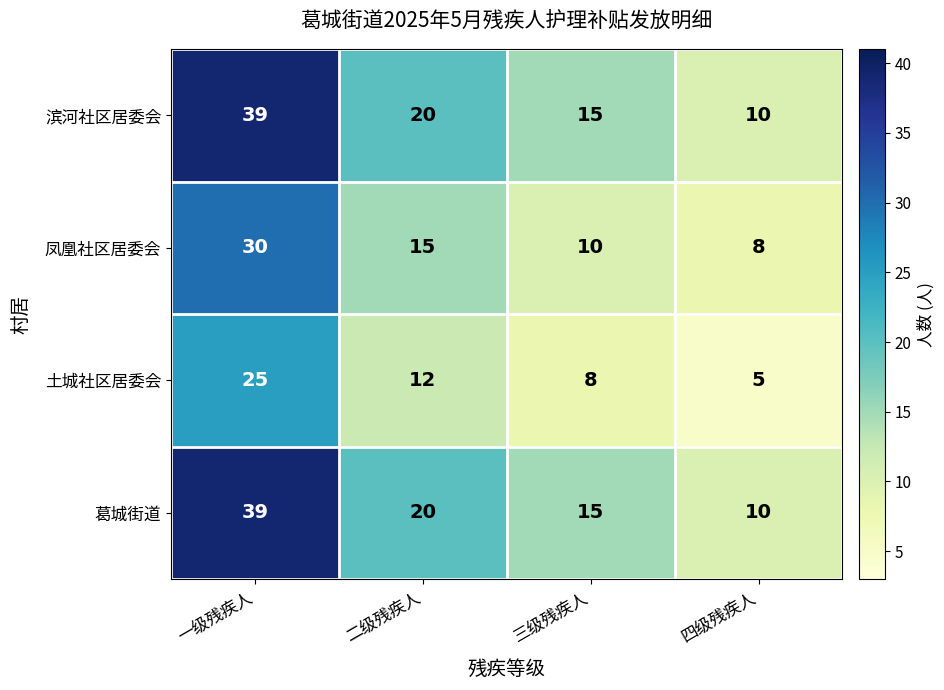

Where does the 凤凰社区居委会 series first go above 15?

一级残疾人